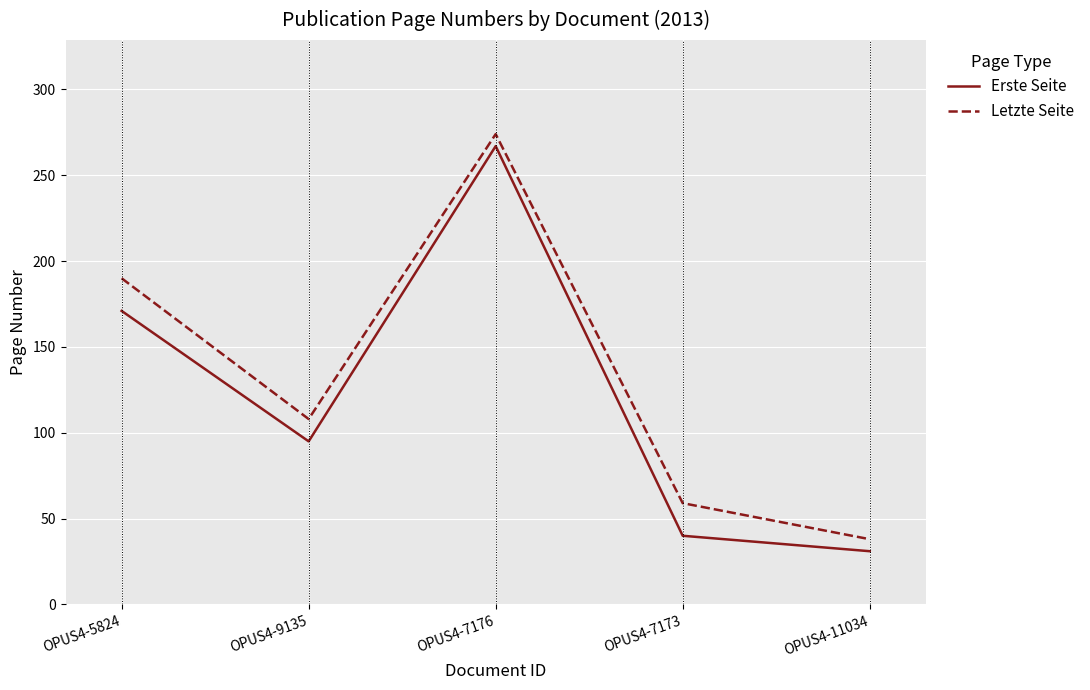

Which series has the largest total across all categories?

Letzte Seite